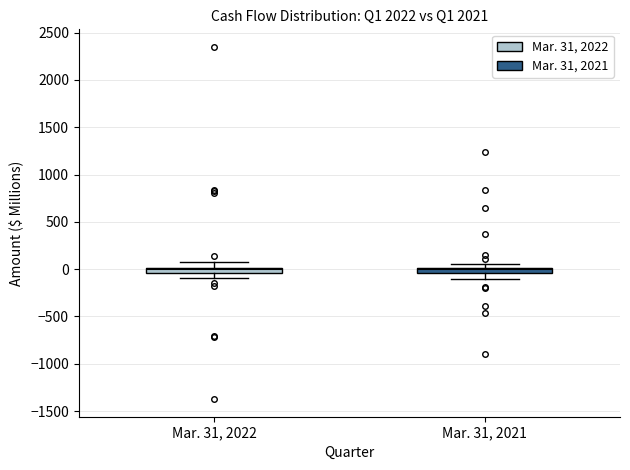

Where is the upper edge of the box for Mar. 31, 2021 on the y-axis? The values are not printed on the chart, so give them approximately, as read against the axis.

0